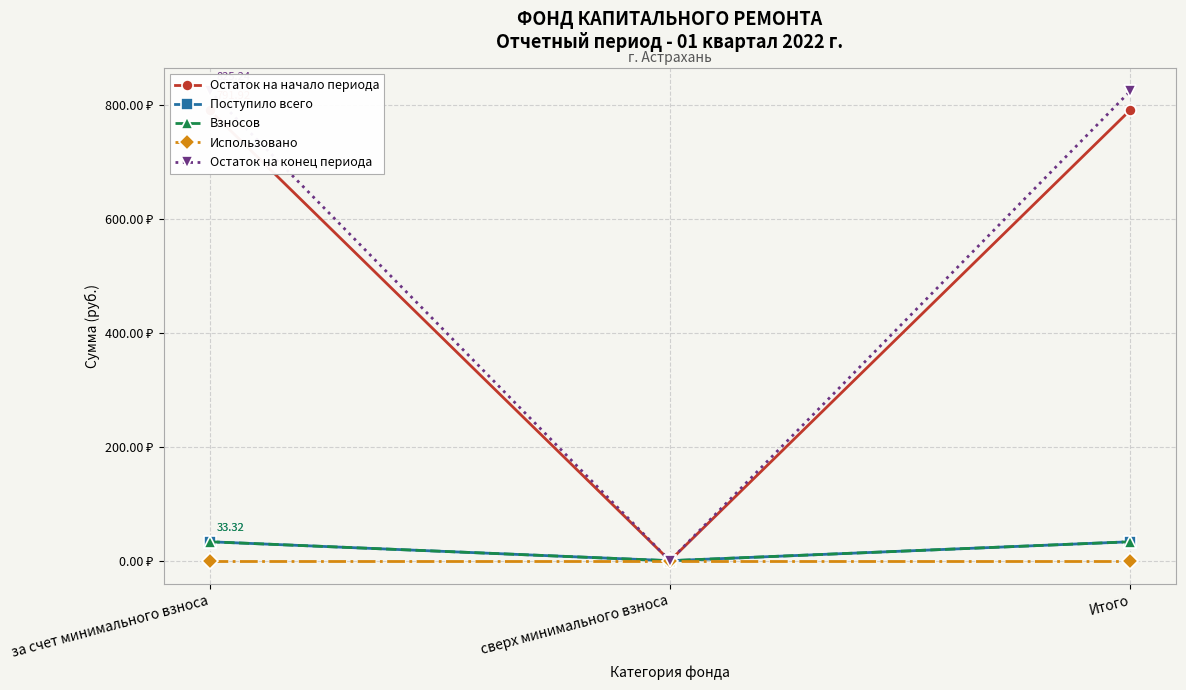

Where is Остаток на конец периода nearest to the value 412?

сверх минимального взноса